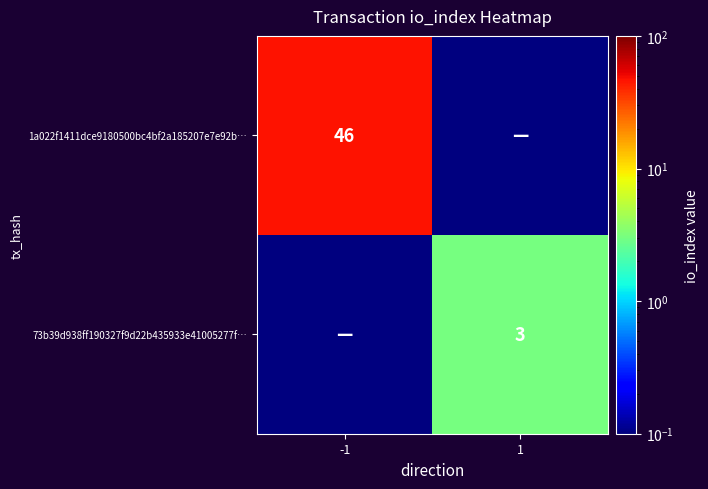

Which series has the widest spread of values?

1a022f1411dce9180500bc4bf2a185207e7e92b…